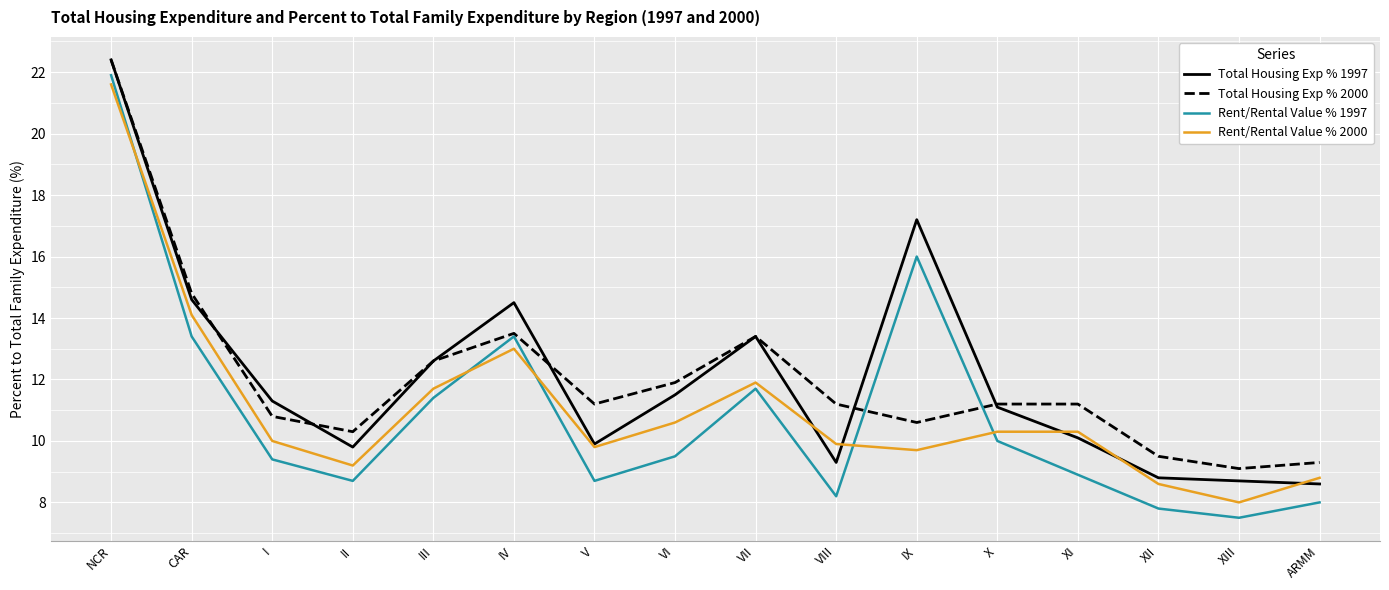

Which series ends up on top after the final intersection of Total Housing Exp % 2000 and Rent/Rental Value % 1997?

Total Housing Exp % 2000